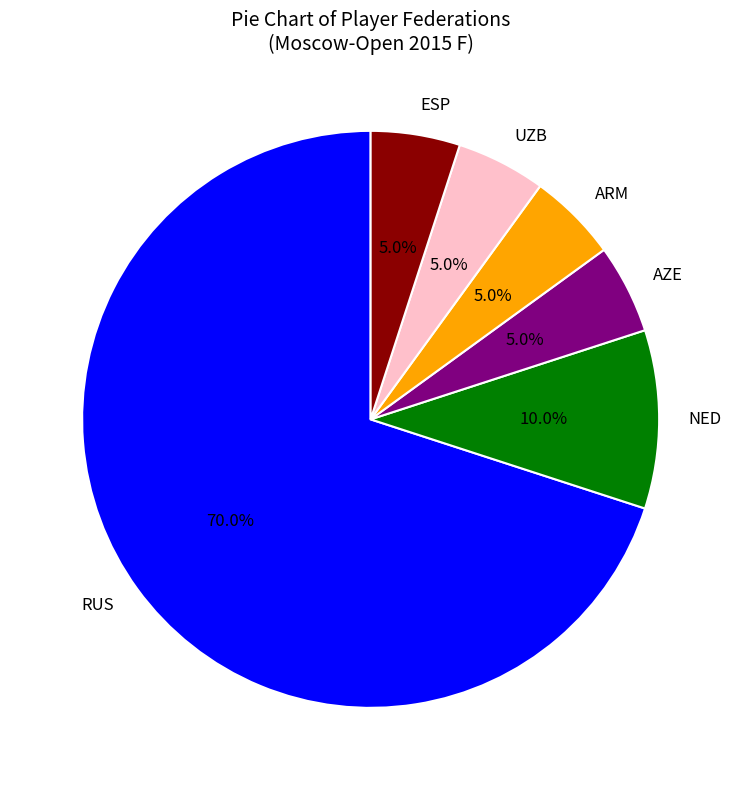

Is there a majority slice in this chart?

Yes